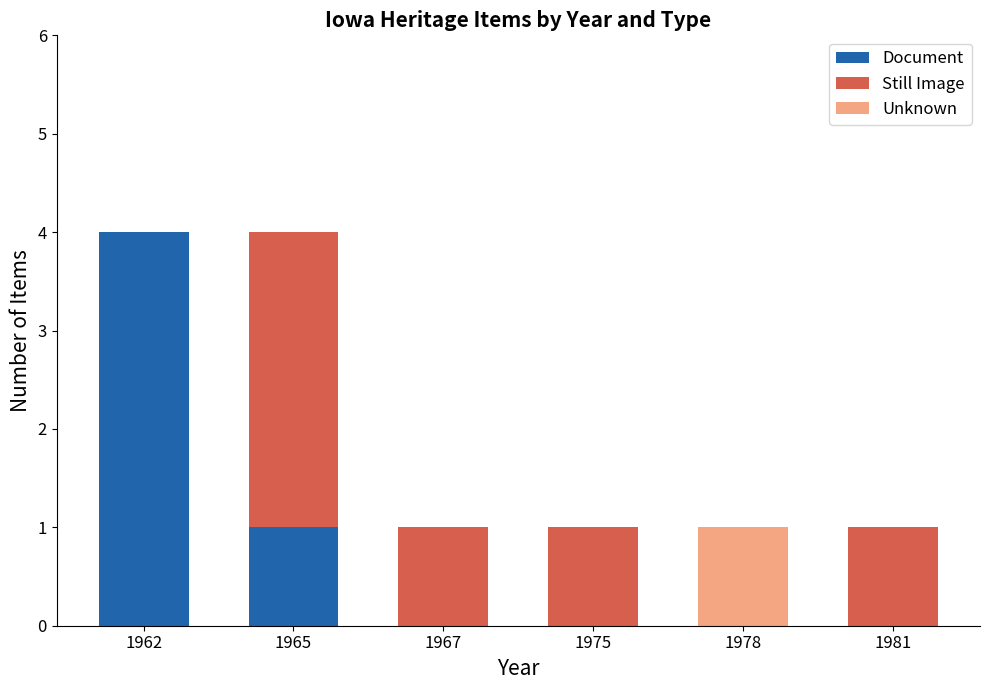

The Document series shows 5 at 1962. True or false?

False